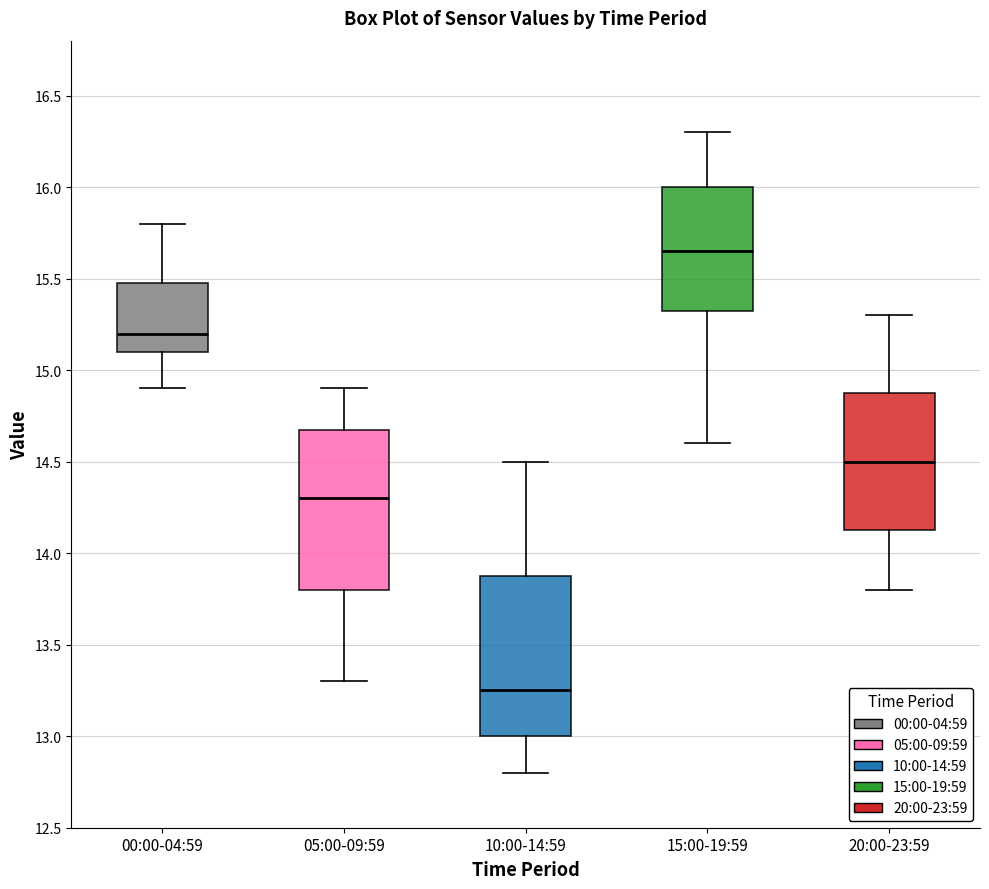

Where does the median line of the box for 05:00-09:59 sit on the y-axis? The values are not printed on the chart, so give them approximately, as read against the axis.

14.30